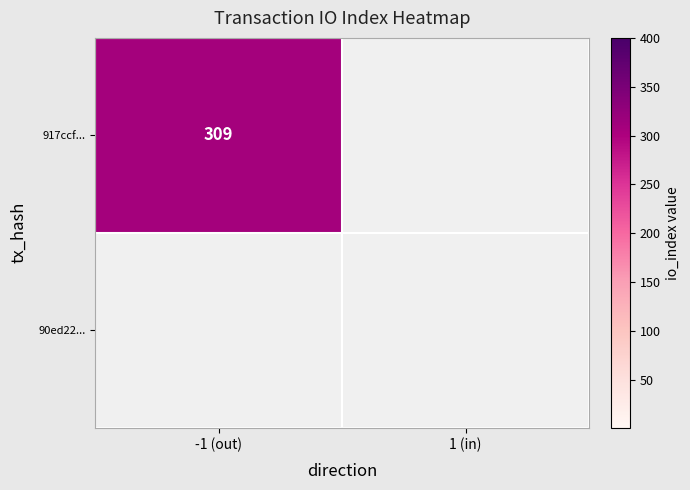

True or false: 917ccf3817d5f443f1dcf9dedb1128eb2d5e7f8 has a value of -1 at direction.

False